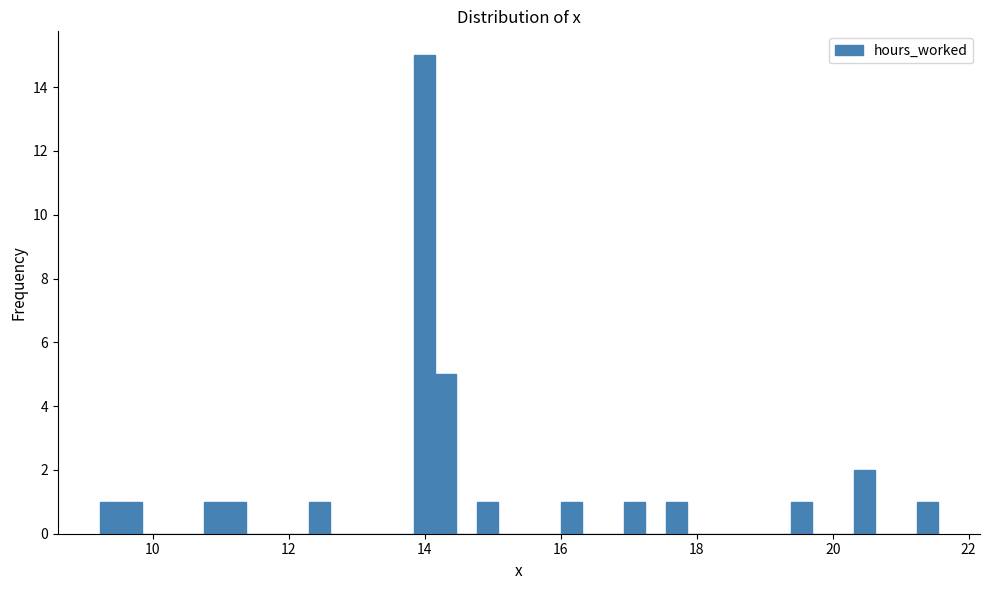

Around what value on the x-axis is the tallest bar? Give the approximate position of its centre, as read against the axis.

14.0